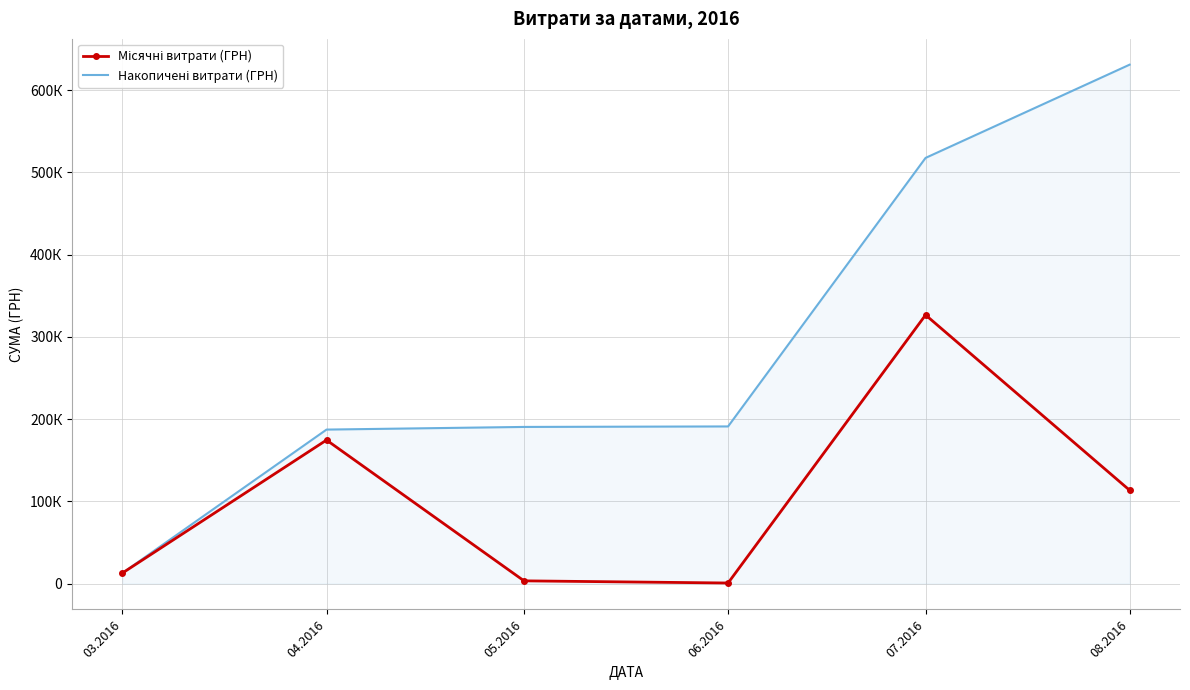

What is the lowest value of the Накопичені витрати (ГРН) series?

12746.9